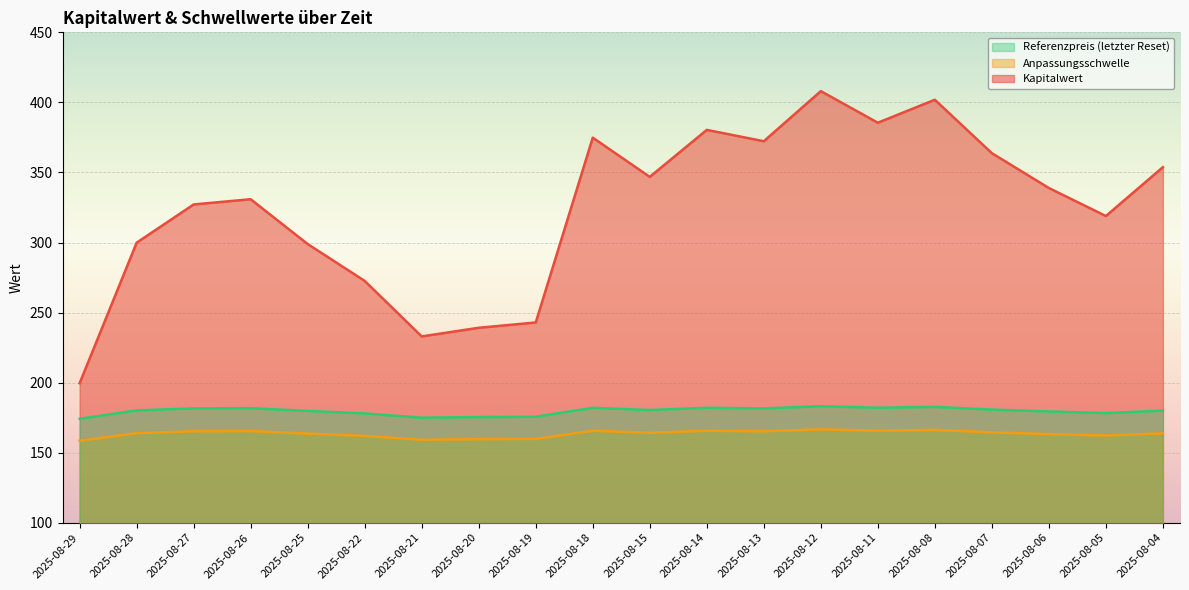

Which series changed the most between 2025-08-28 and 2025-08-21?

Kapitalwert